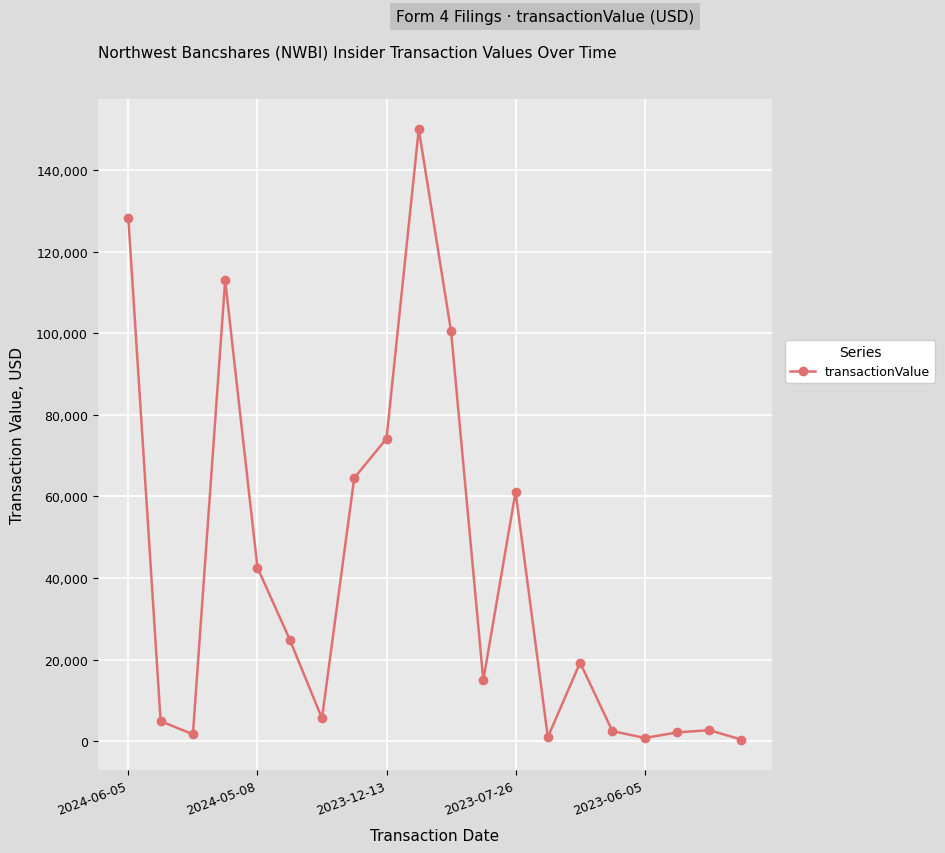

What is the sum of all values?

815211